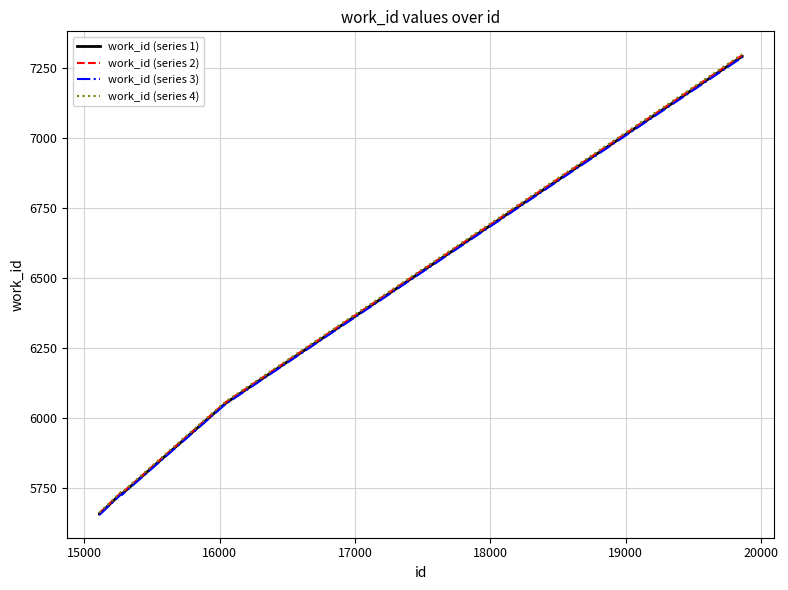

What is the maximum value for work_id (series 2)?

7296.6